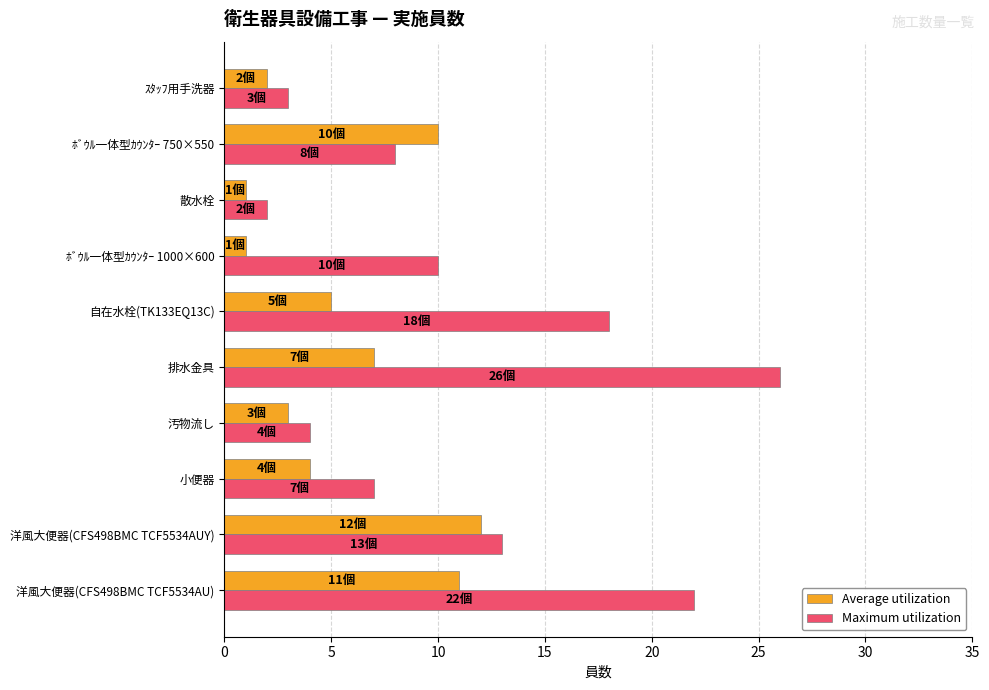

What is the minimum value for Maximum utilization?

2